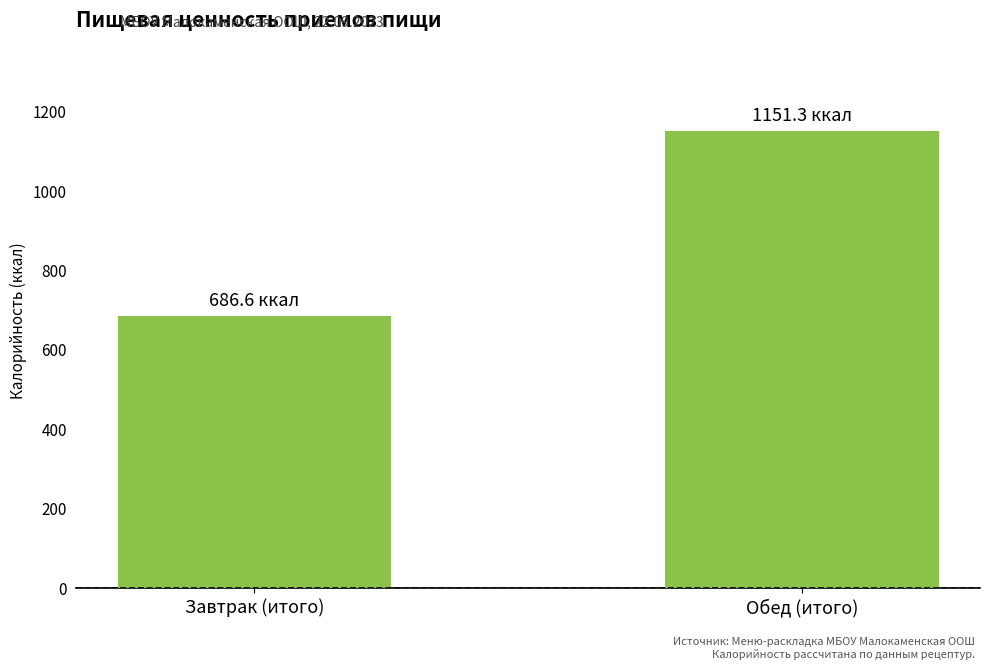

What position from the left is Обед (итого)?

2